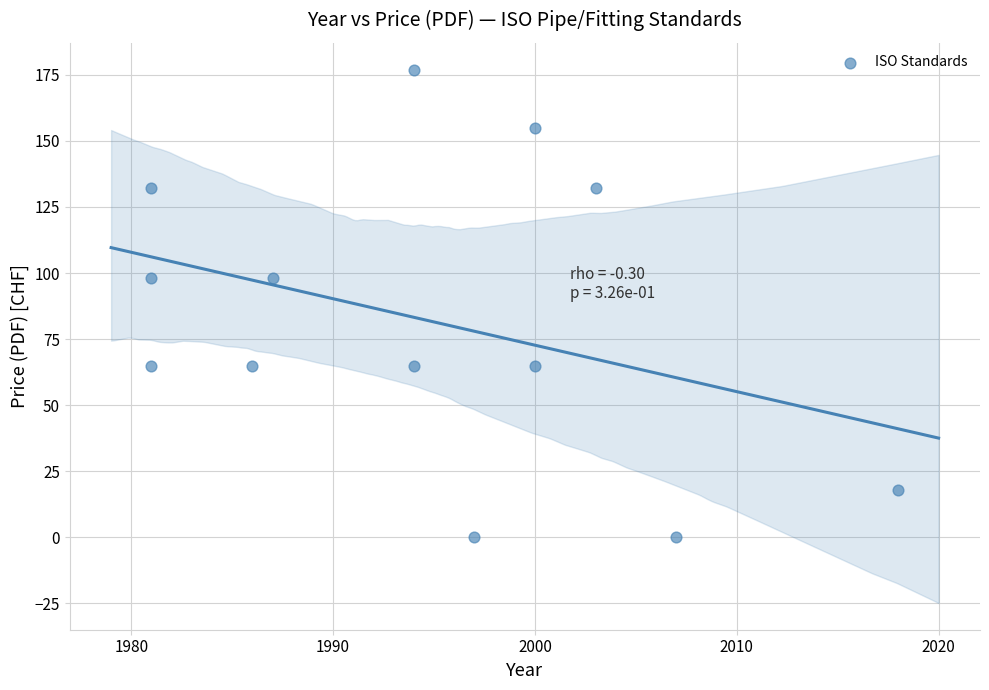

What is the range of X values (max minus min)?

37